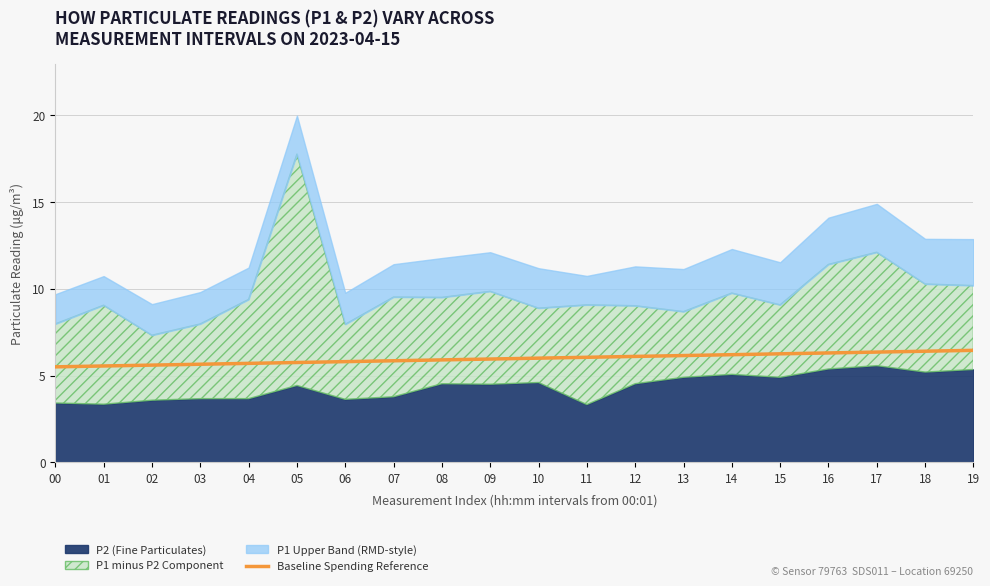

What is the change in value from 01 to 19?

+0.9